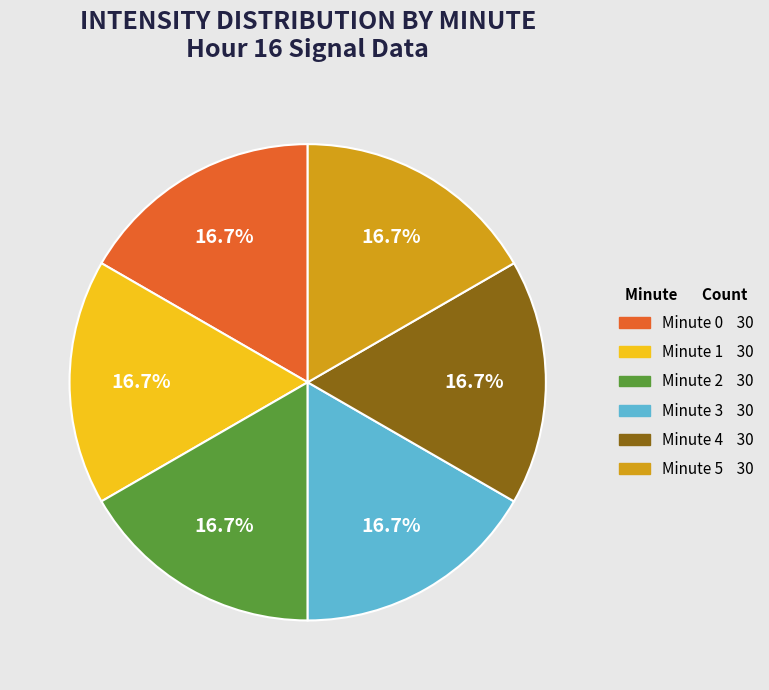

Is there a majority slice in this chart?

No